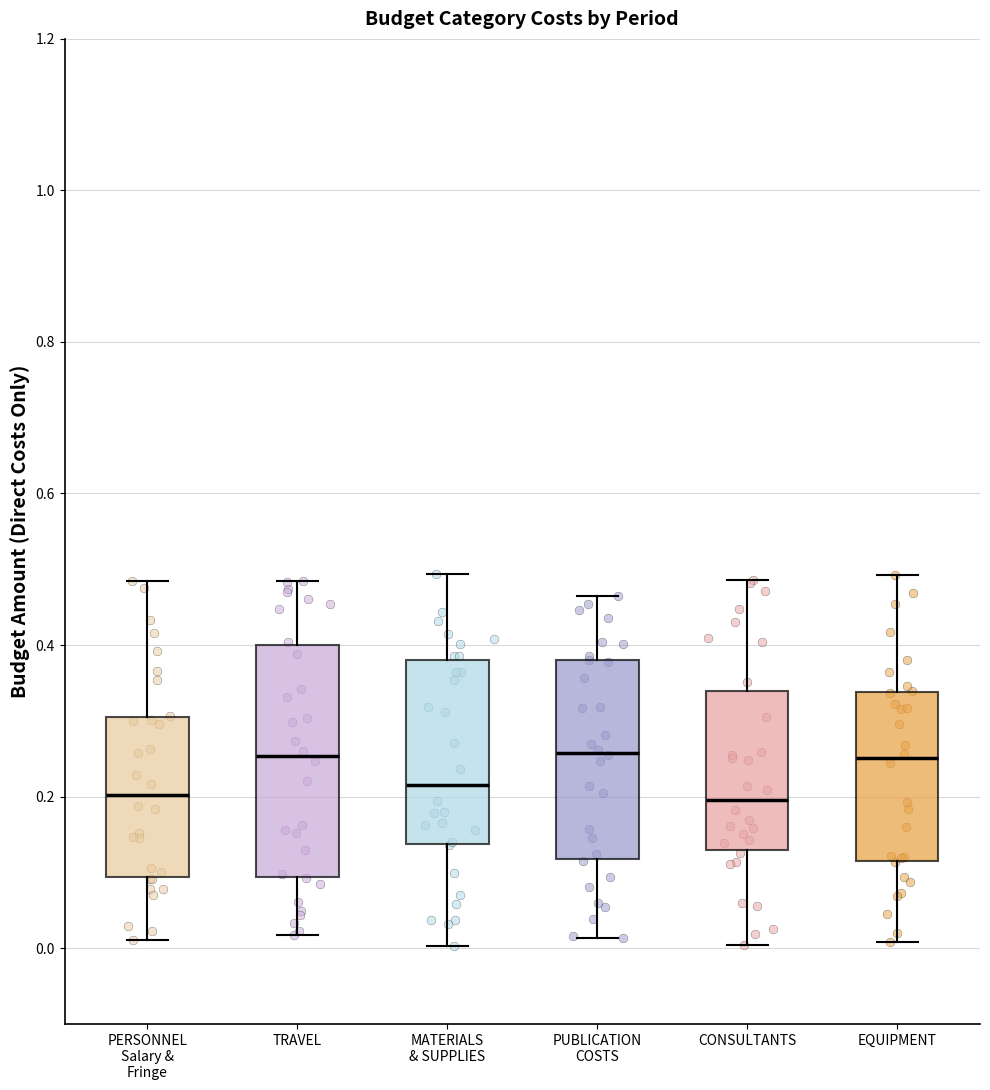

Reading left to right, read every box against the y-axis: the position of its median line, the range the box covers, and the ends of its whiskers. The values are not printed on the chart, so give them approximately, as read against the axis.

PERSONNEL Salary & Fringe: median 0.20, box 0.10 to 0.30, whiskers 0.02 to 0.48
TRAVEL: median 0.26, box 0.10 to 0.40, whiskers 0.02 to 0.48
MATERIALS & SUPPLIES: median 0.22, box 0.14 to 0.38, whiskers 0.00 to 0.50
PUBLICATION COSTS: median 0.26, box 0.12 to 0.38, whiskers 0.02 to 0.46
CONSULTANTS: median 0.20, box 0.12 to 0.34, whiskers 0.00 to 0.48
EQUIPMENT: median 0.26, box 0.12 to 0.34, whiskers 0.00 to 0.50